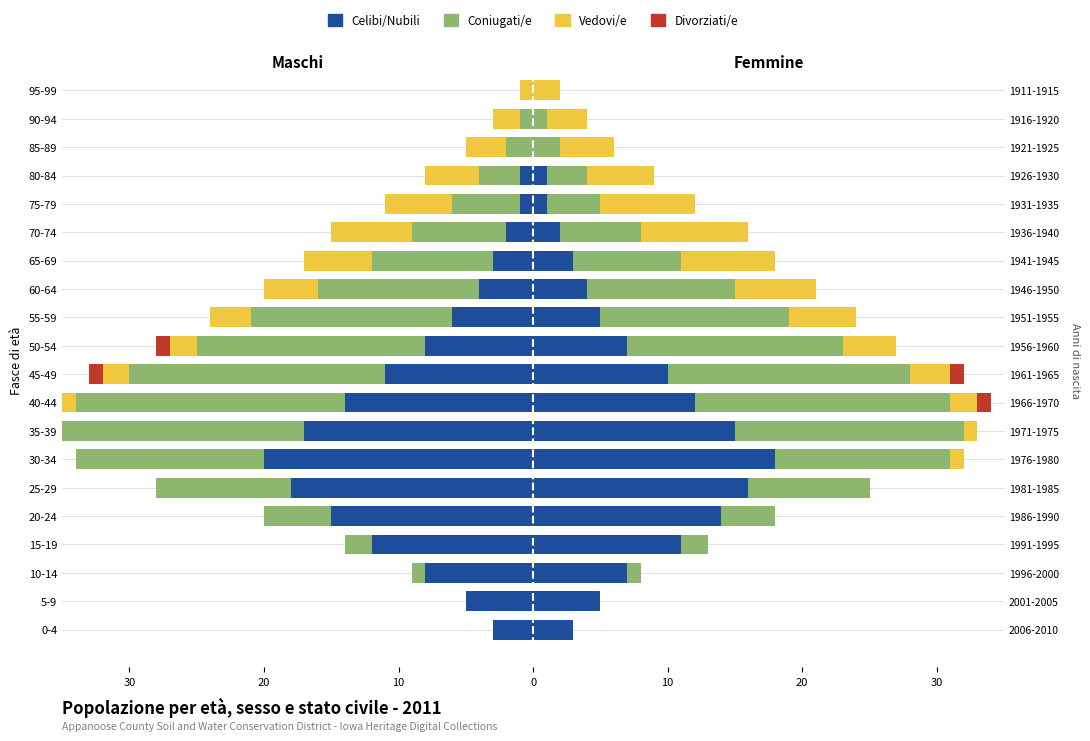

How many bars are there in total?

80